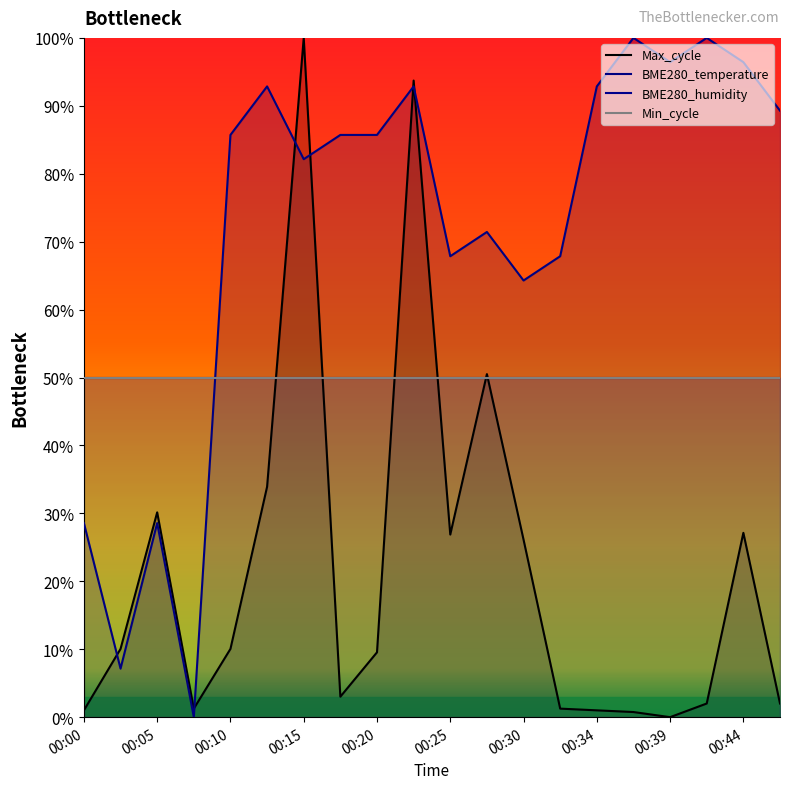

At which category is the sum across all series the highest?

00:22